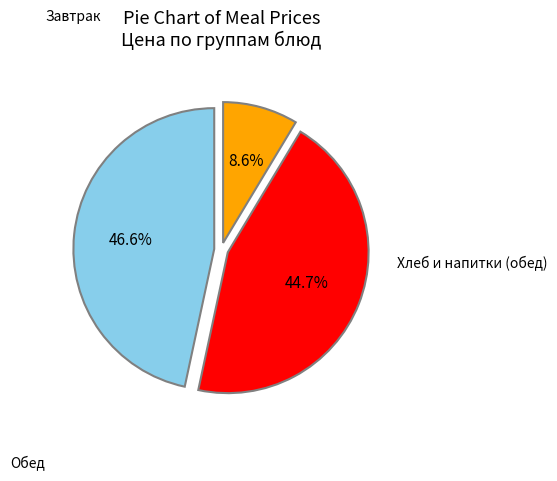

Is there any slice that represents more than half of the pie?

No